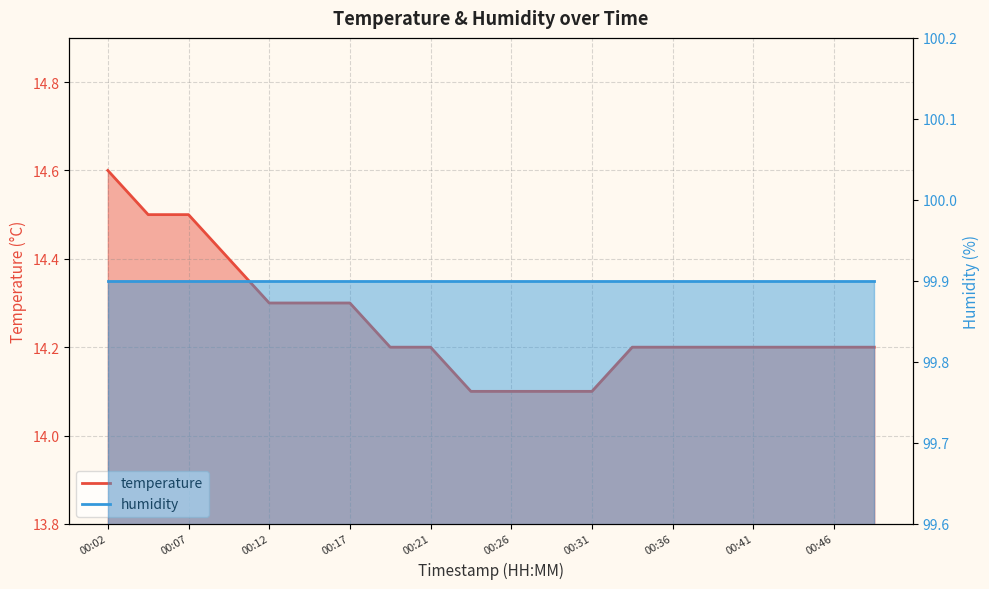

True or false: there are more than 0 points higher than both neighbors.

False